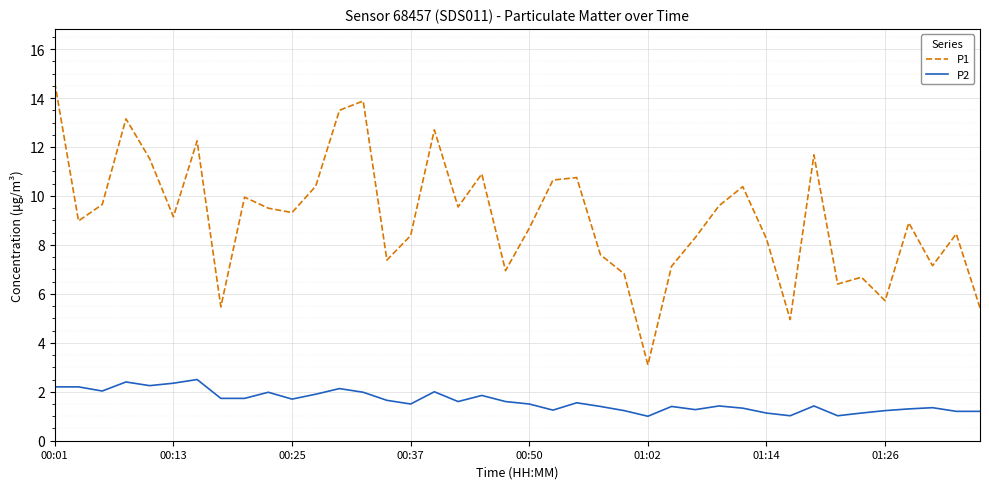

Which series has the largest total across all categories?

P1